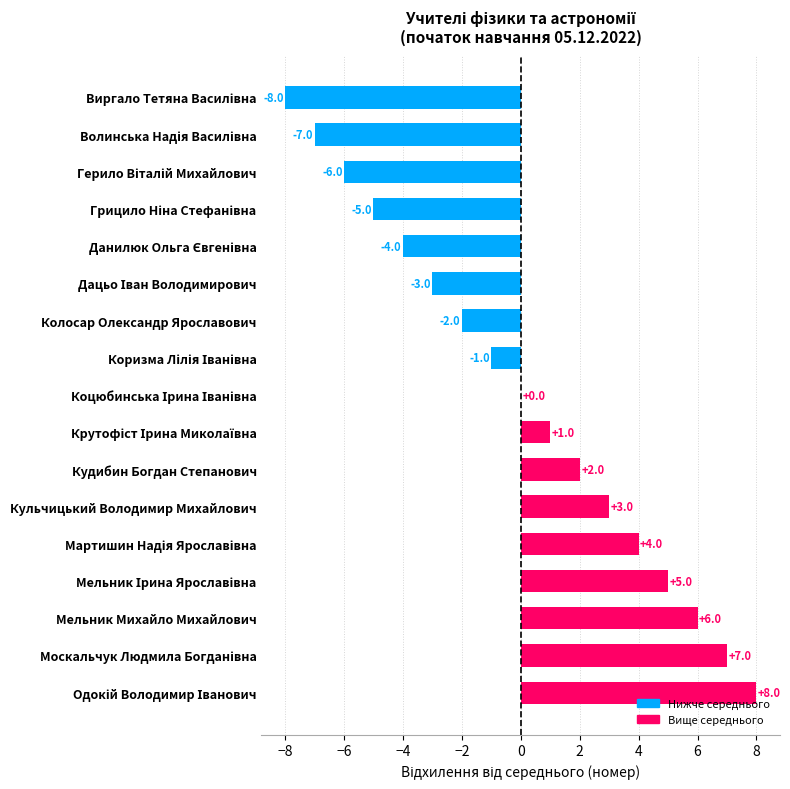

The value at Мельник Михайло Михайлович is 8. True or false?

False